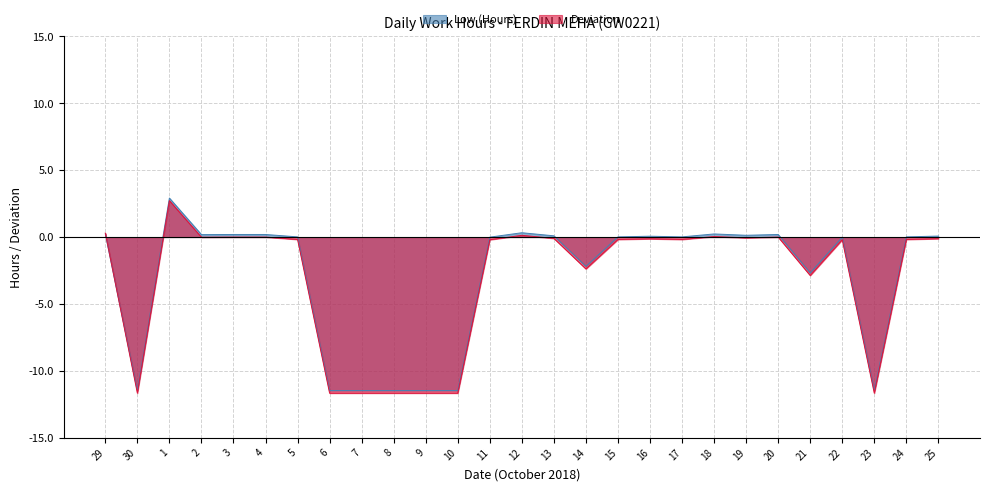

At which category does the chart reach its peak across all series?

1